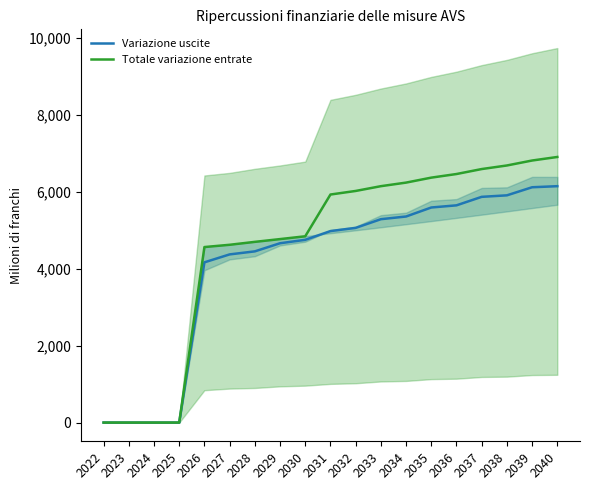

How many values in the Variazione uscite series are below 4976?

9